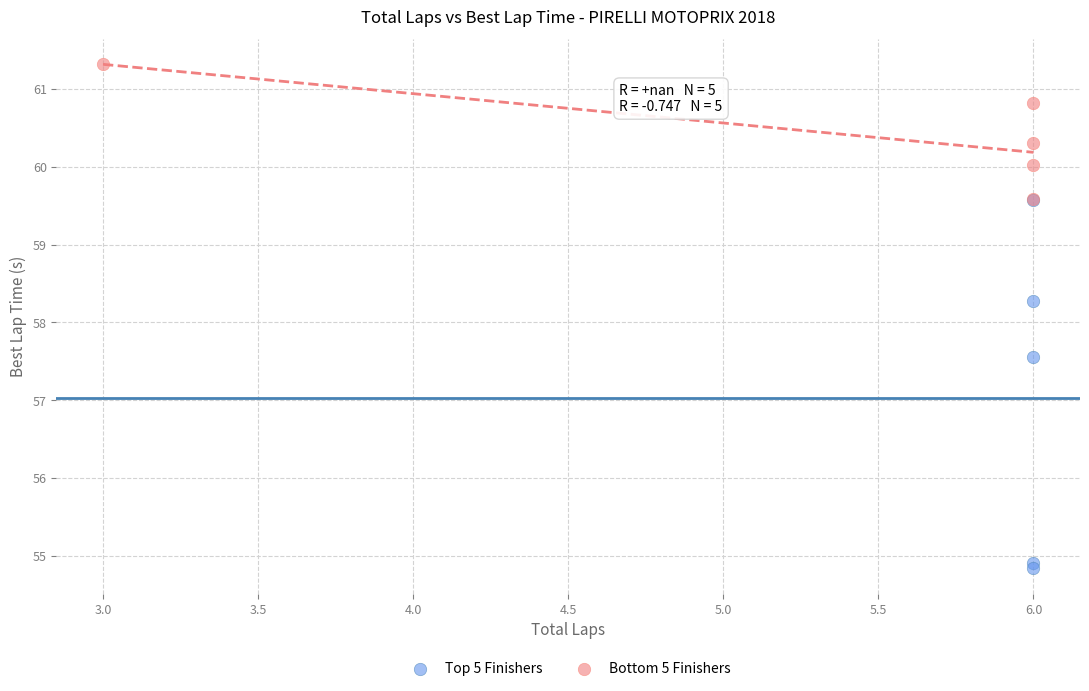

Which series contains the lowest Y value?

Top 5 Finishers